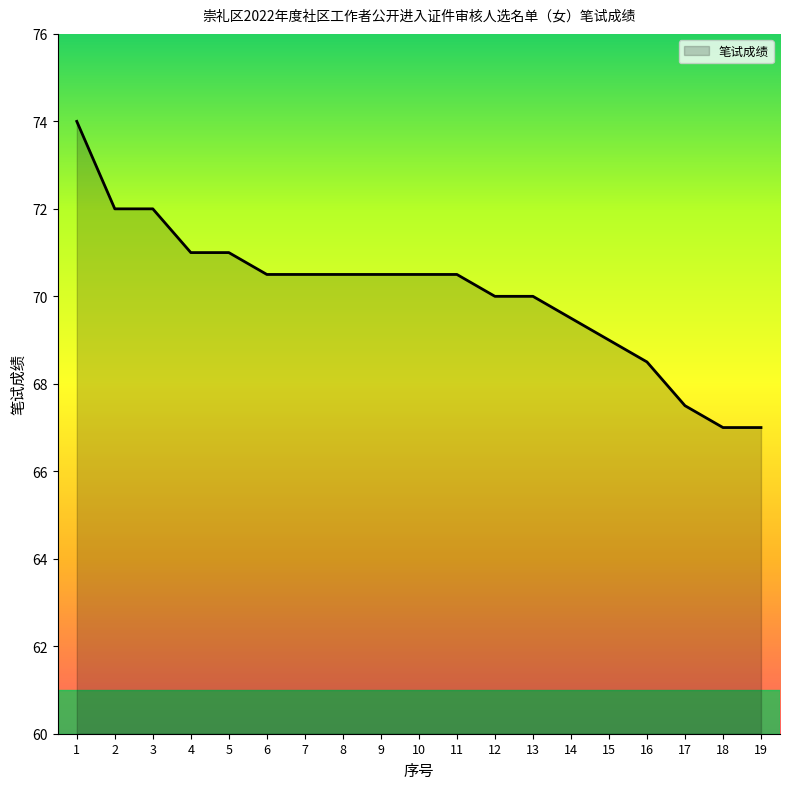

What is the greatest value displayed?

74.0